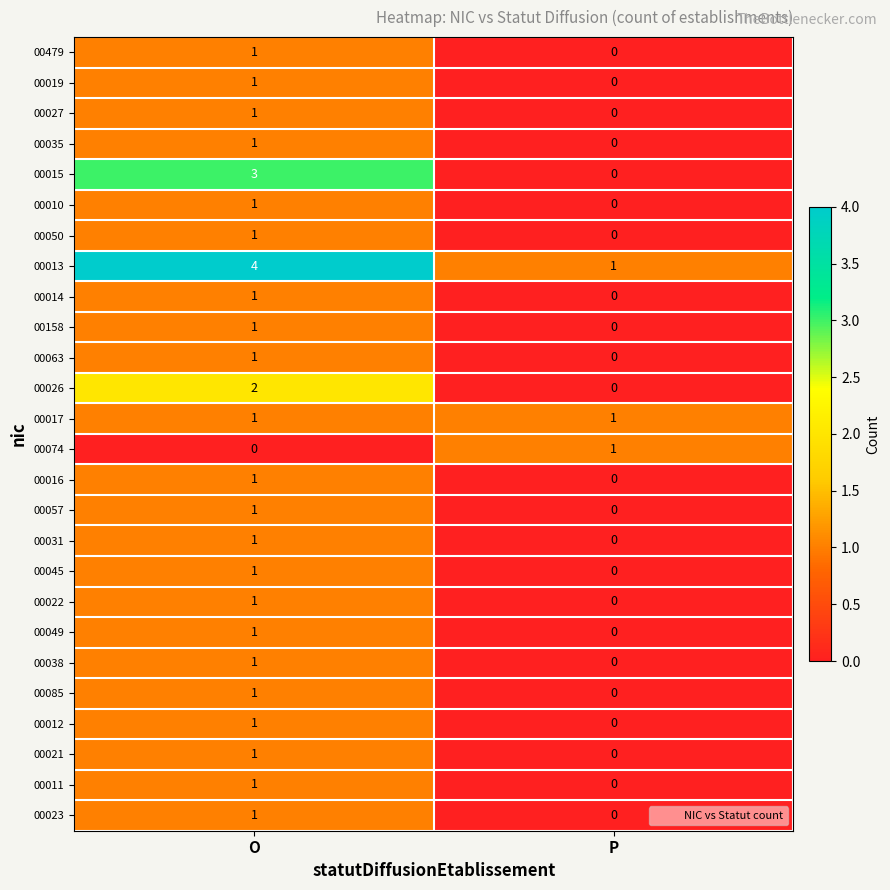

Count the number of categories in the chart.

2